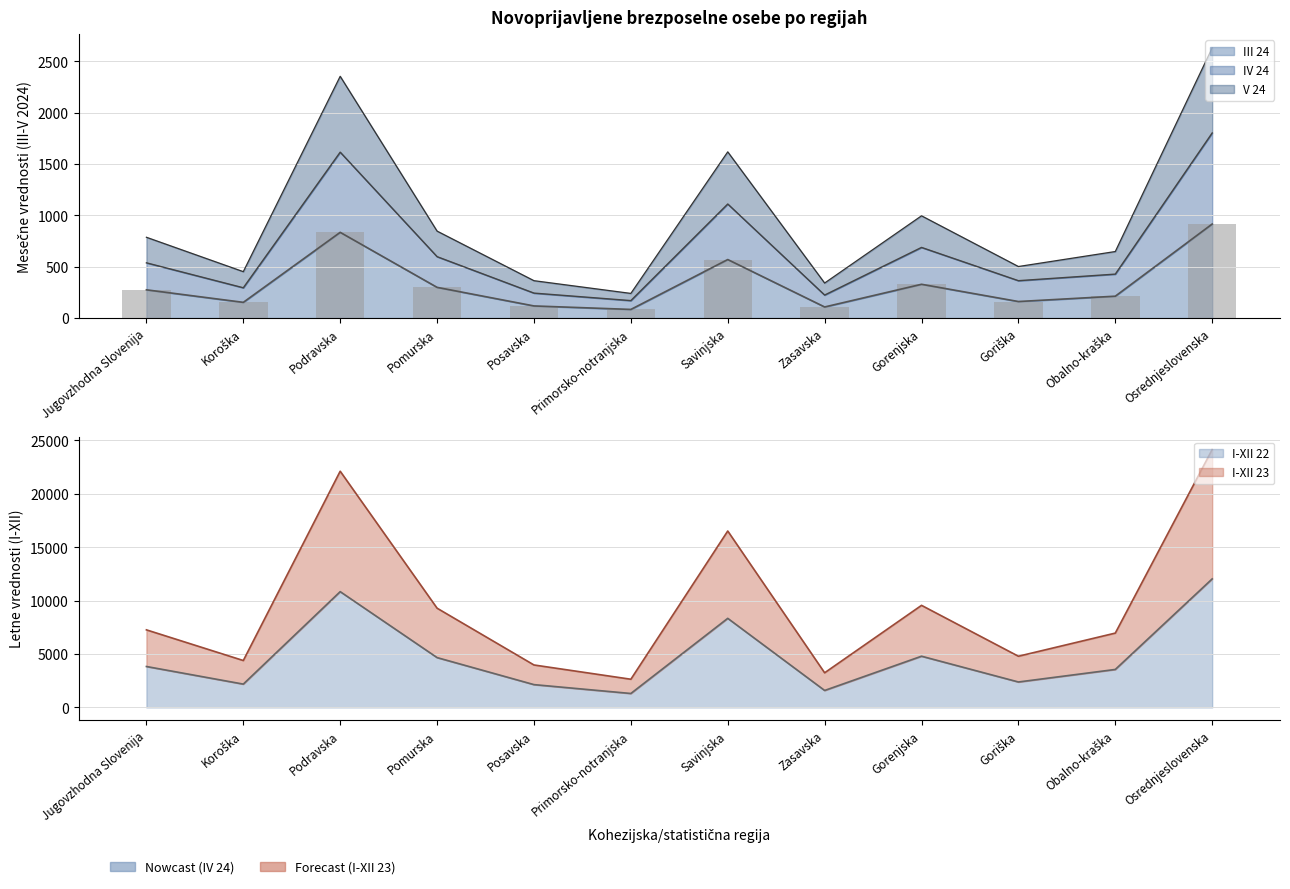

How many values in the I-XII 22 series are below 3834?

6